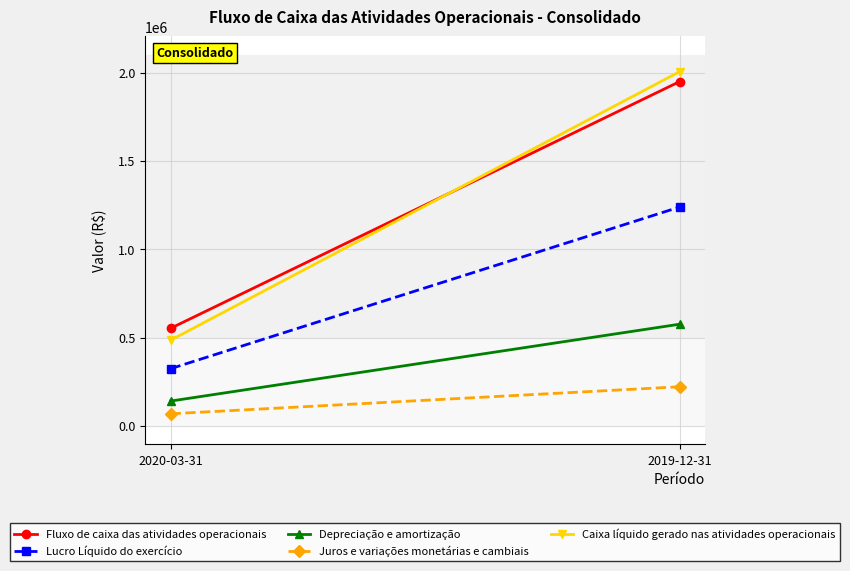

How many lines are shown in the chart?

5